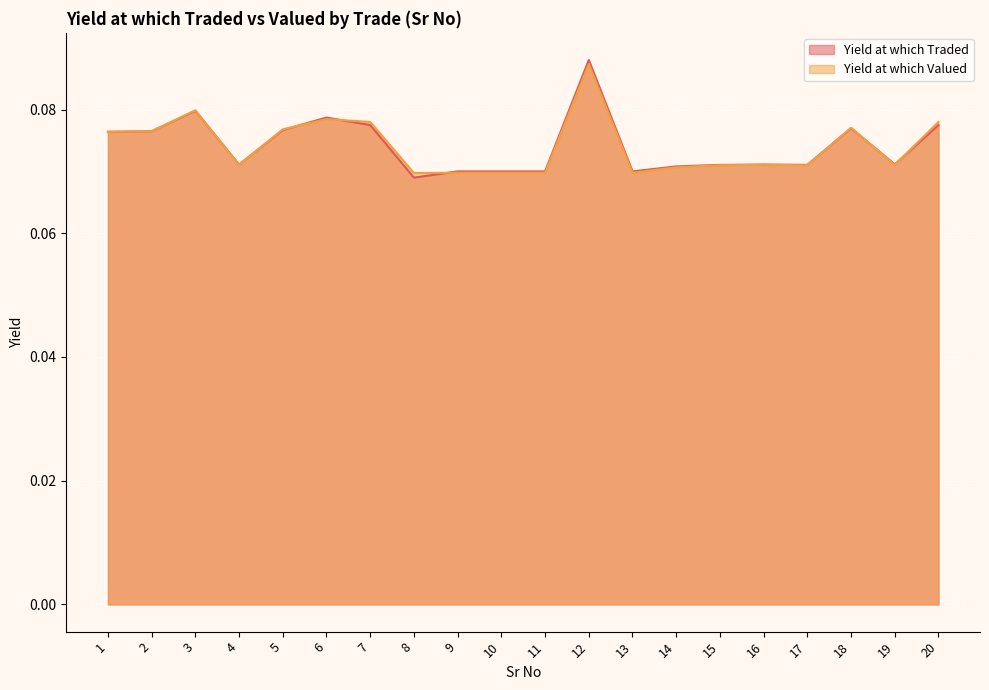

What is the smallest value displayed?

0.1